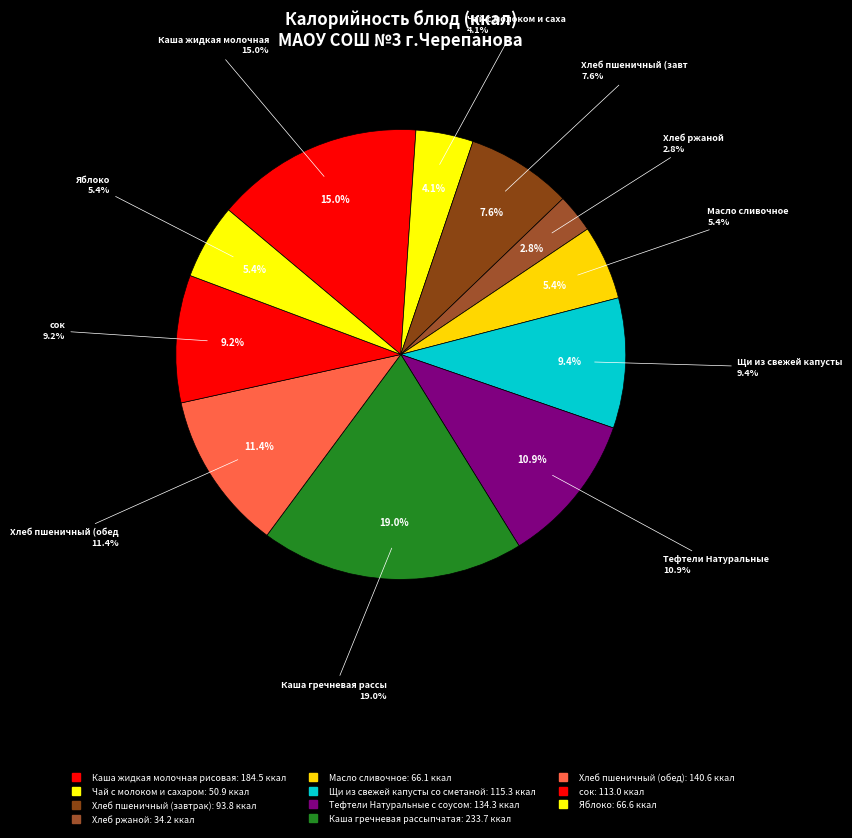

Which slice is the largest?

Каша гречневая рассыпчатая